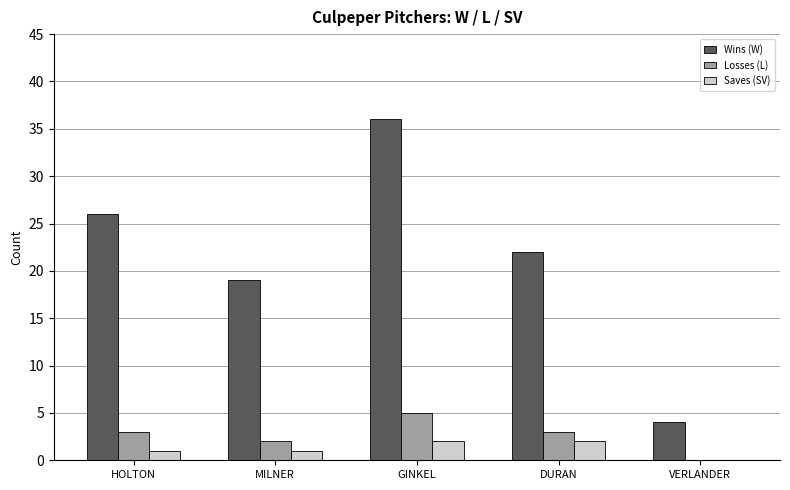

Between HOLTON and VERLANDER, which series saw the biggest shift?

Wins (W)